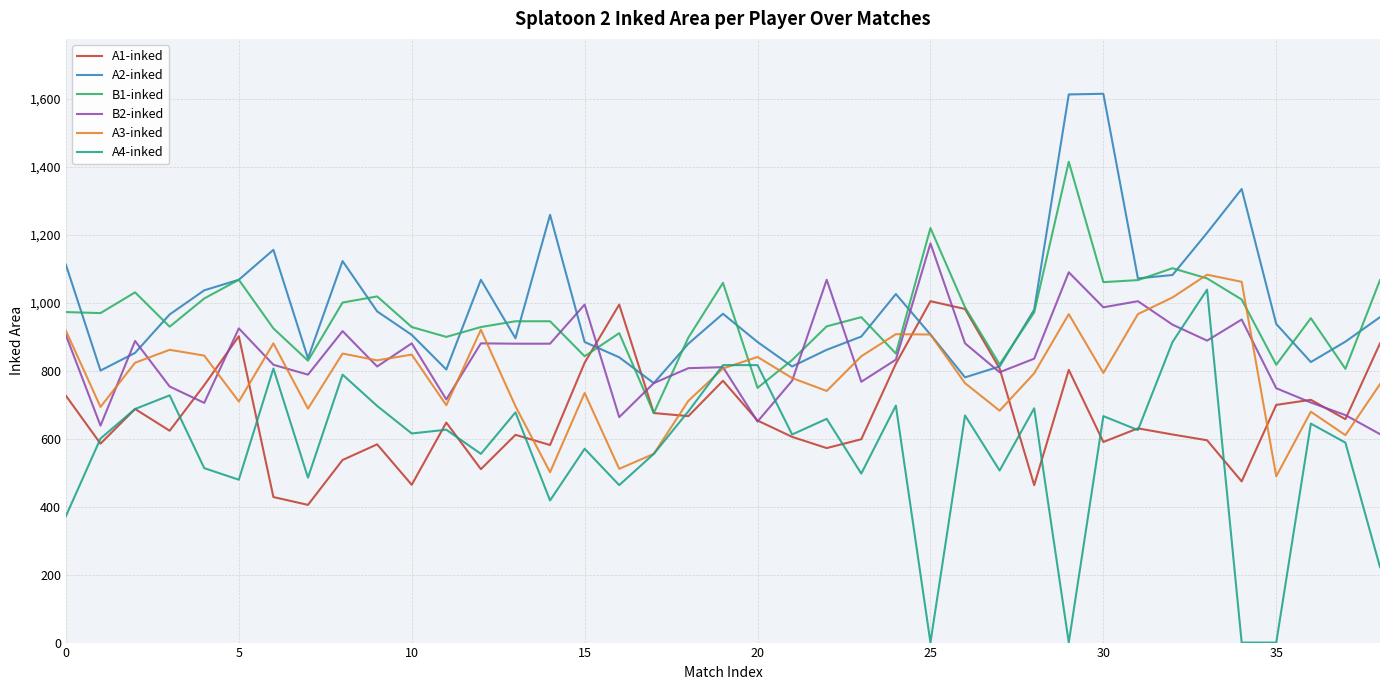

Which series has the largest range (max minus min)?

A4-inked